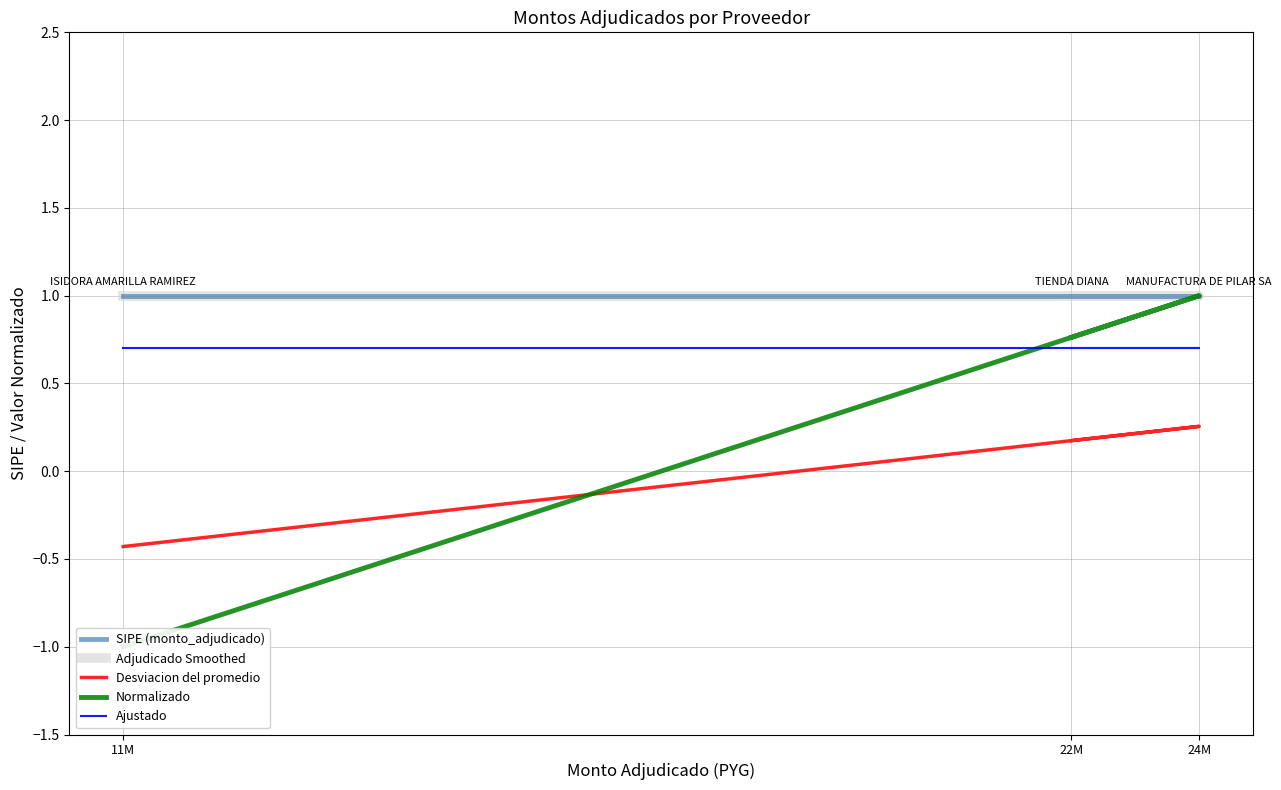

Is it true that Normalizado equals 0.8 at 22M?

True